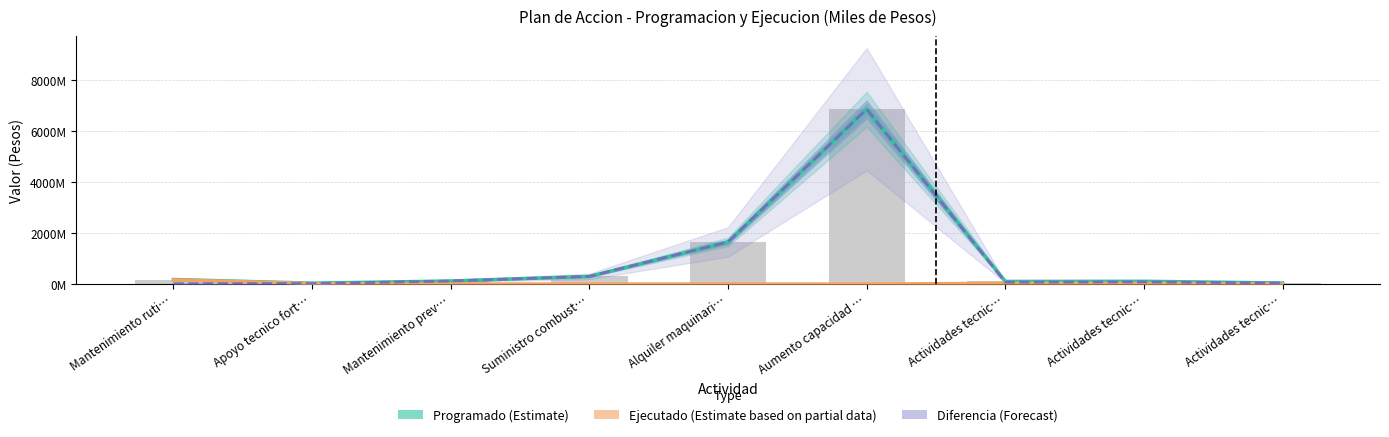

List the series in order of their peak value, lowest first.

Ejecutado (Estimate partial), Programado (Estimate), Diferencia (Forecast)